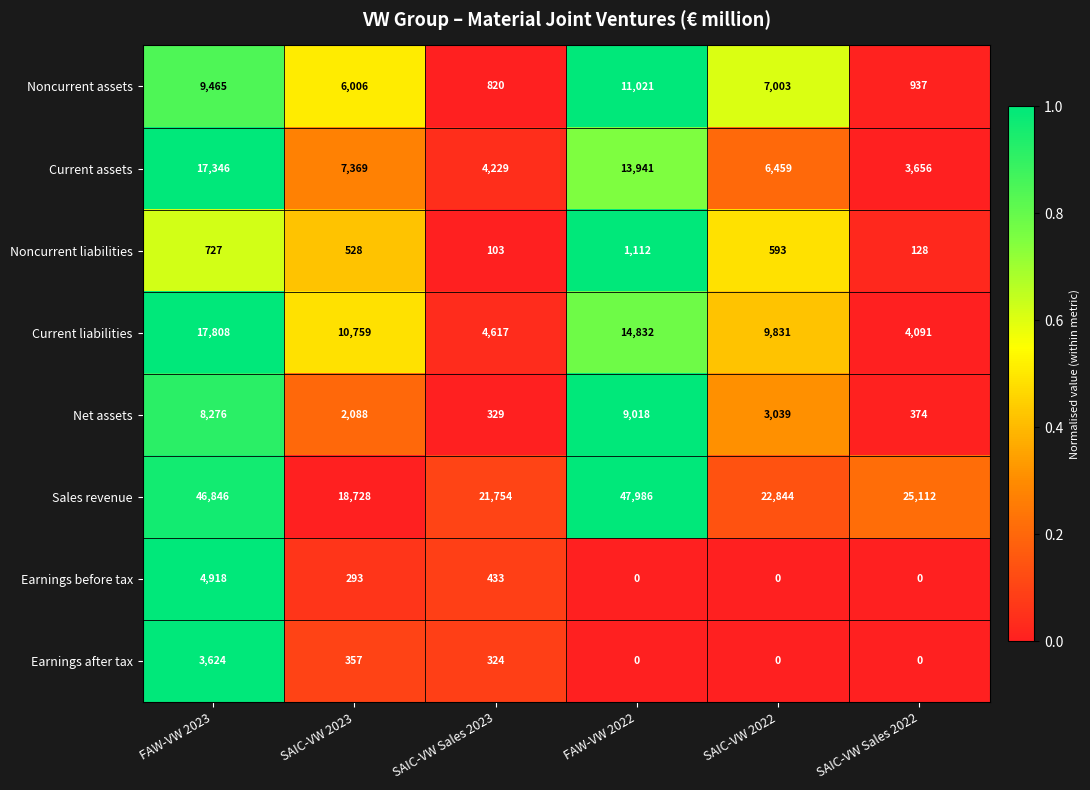

What is the maximum value shown in the chart?

47986